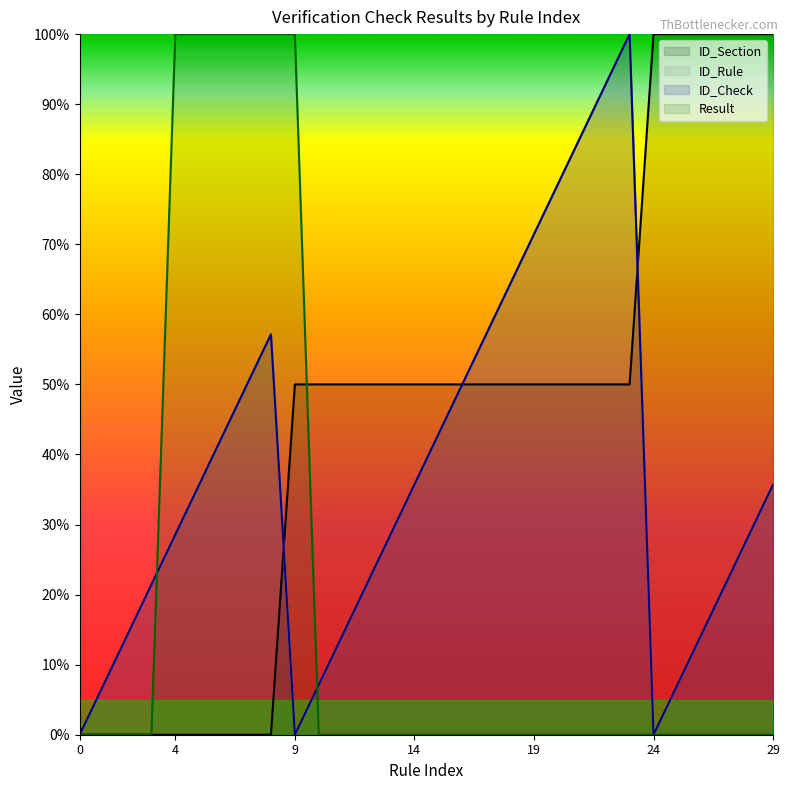

Does the chart display data point markers on the line(s)?

No